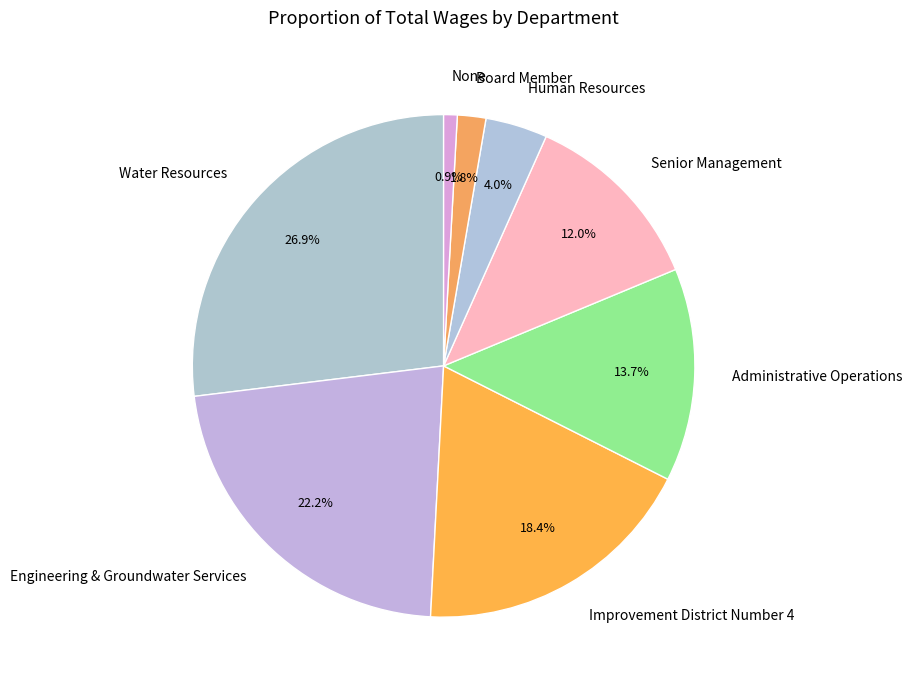

To the nearest percent, what is the difference between the Administrative Operations and Senior Management slice percentages?

2%